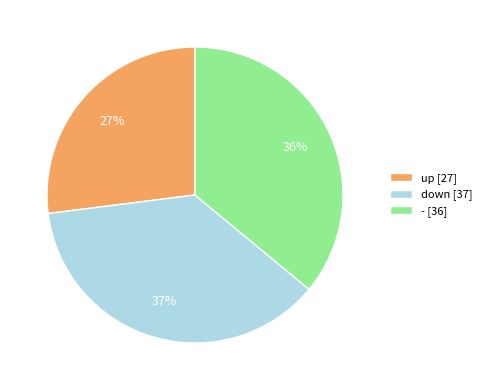

To the nearest percent, what is the average slice percentage?

33%